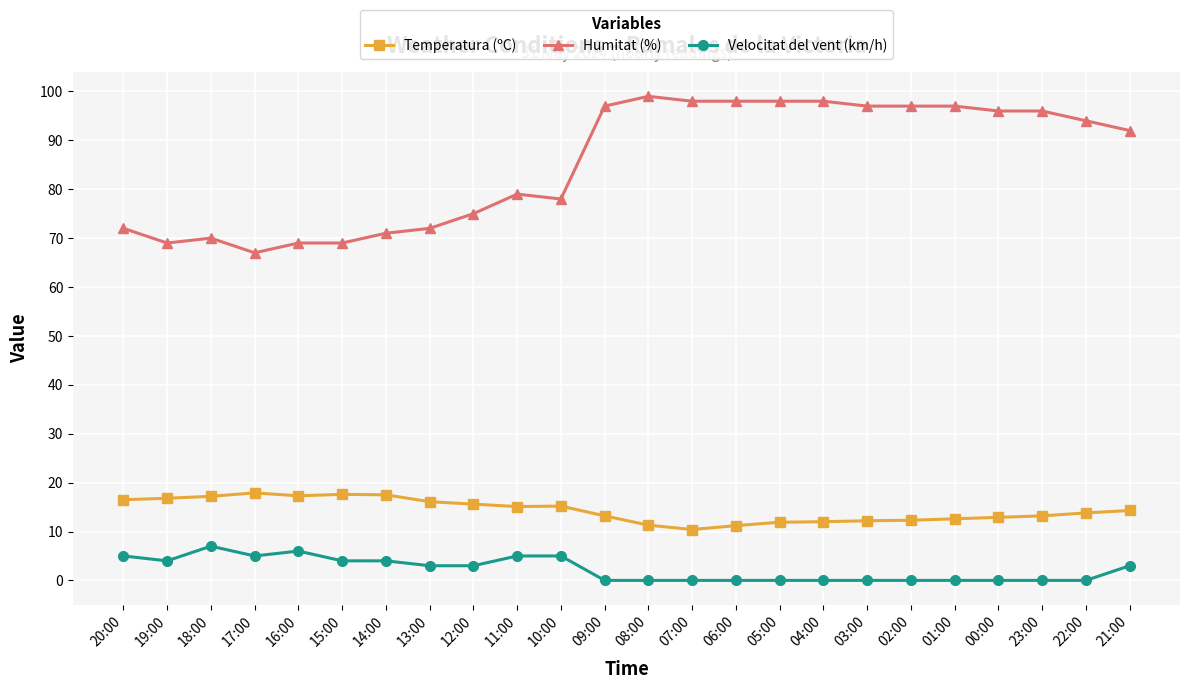

List the series in order of their peak value, lowest first.

Velocitat del vent (km/h), Temperatura (ºC), Humitat (%)